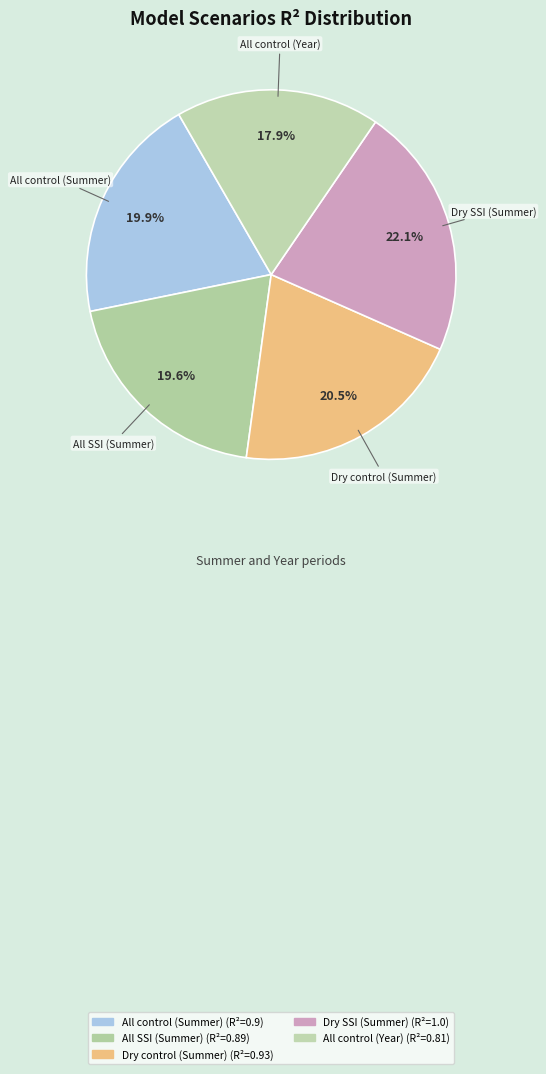

How many slices are in this pie chart?

5